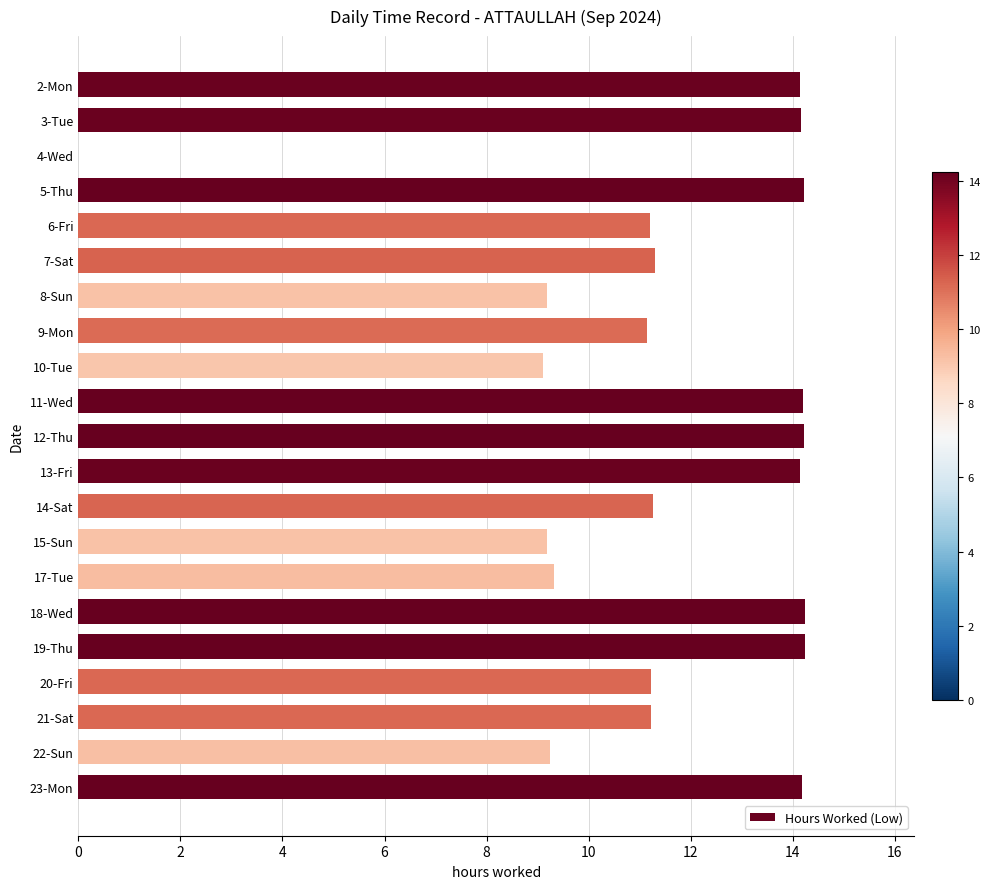

True or false: the data shows 24.0 at 5-Thu.

False